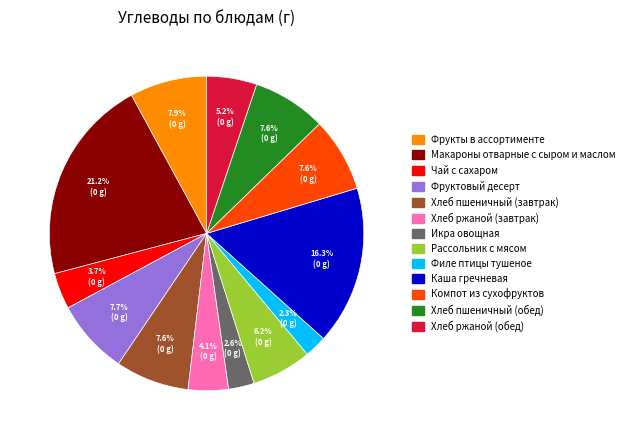

To the nearest percent, what percentage of the pie is Хлеб пшеничный (завтрак)?

8%